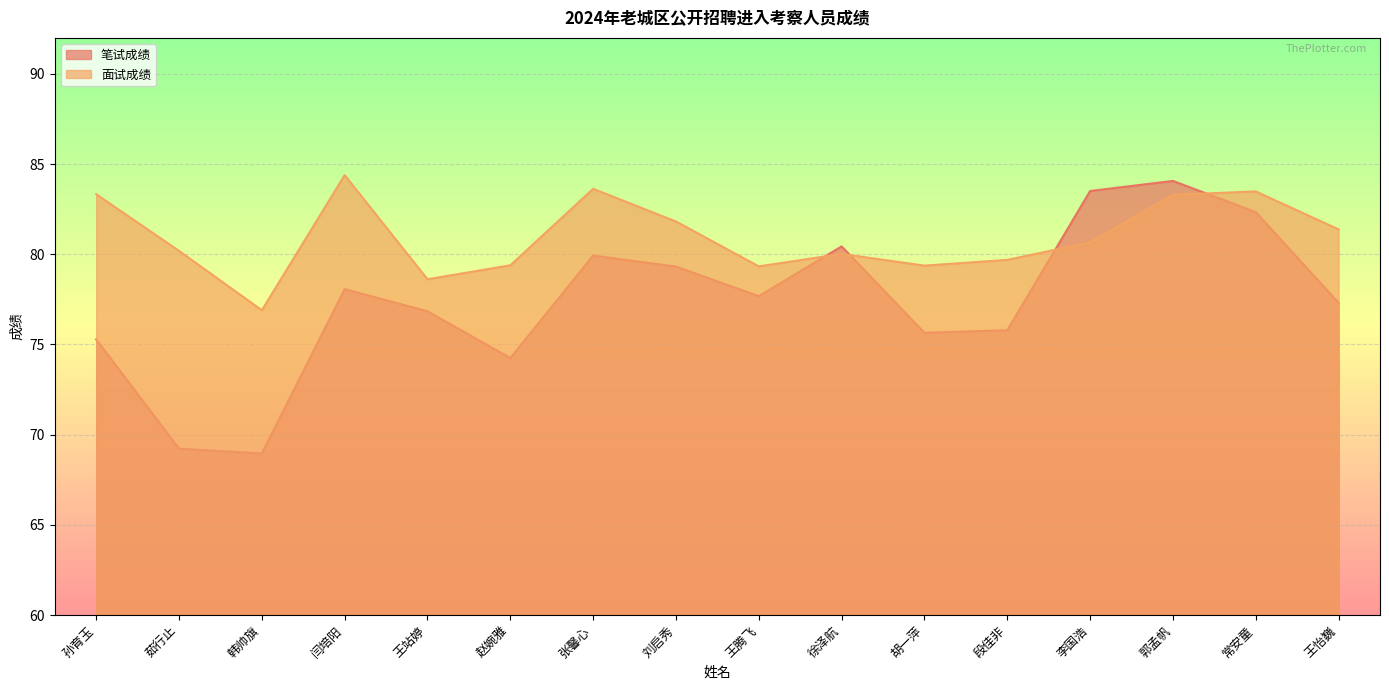

How many interior local valleys does the 笔试成绩 series have?

4